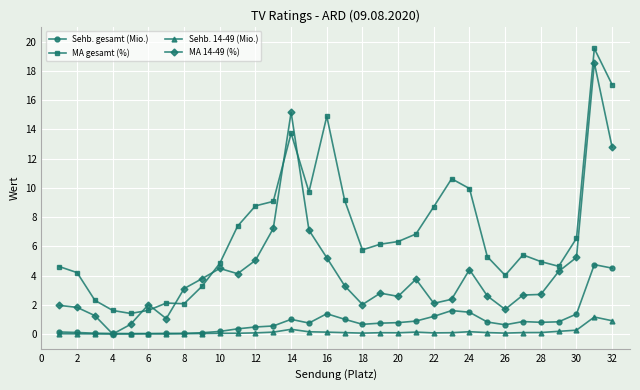

Which series has the largest total across all categories?

MA gesamt (%)